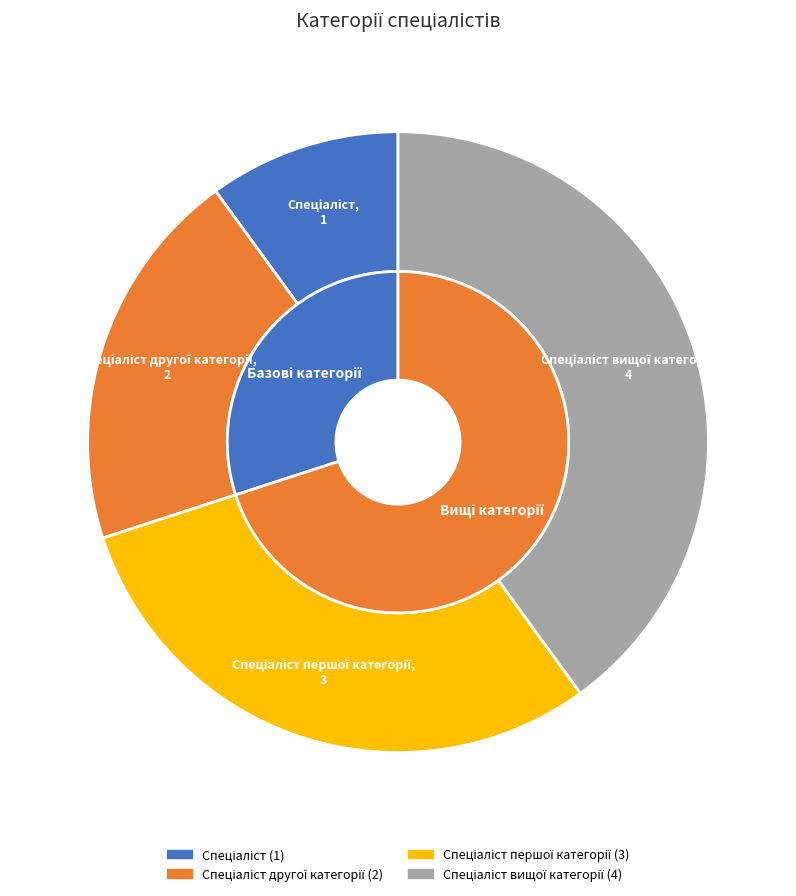

To the nearest percent, what percentage of the pie is Спеціаліст другої категорії?

20%